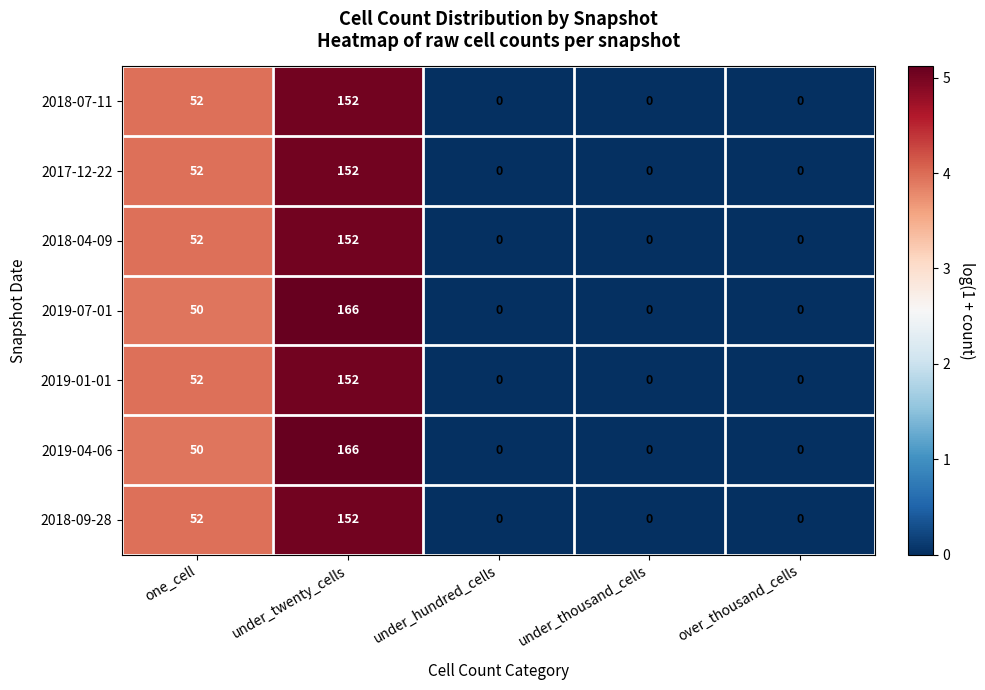

What is the maximum value shown in the chart?

166